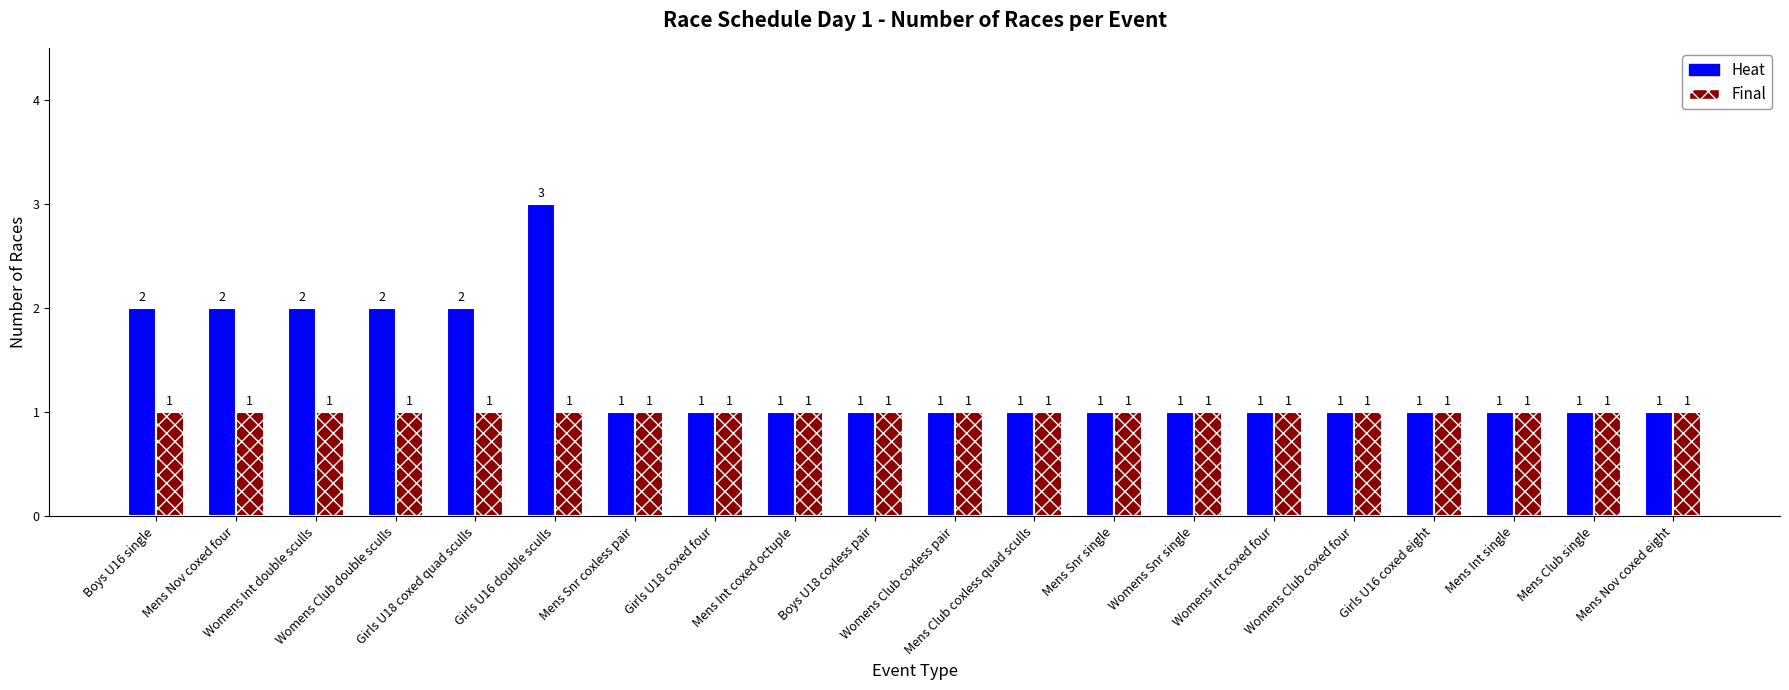

Which series has the widest spread of values?

Heat